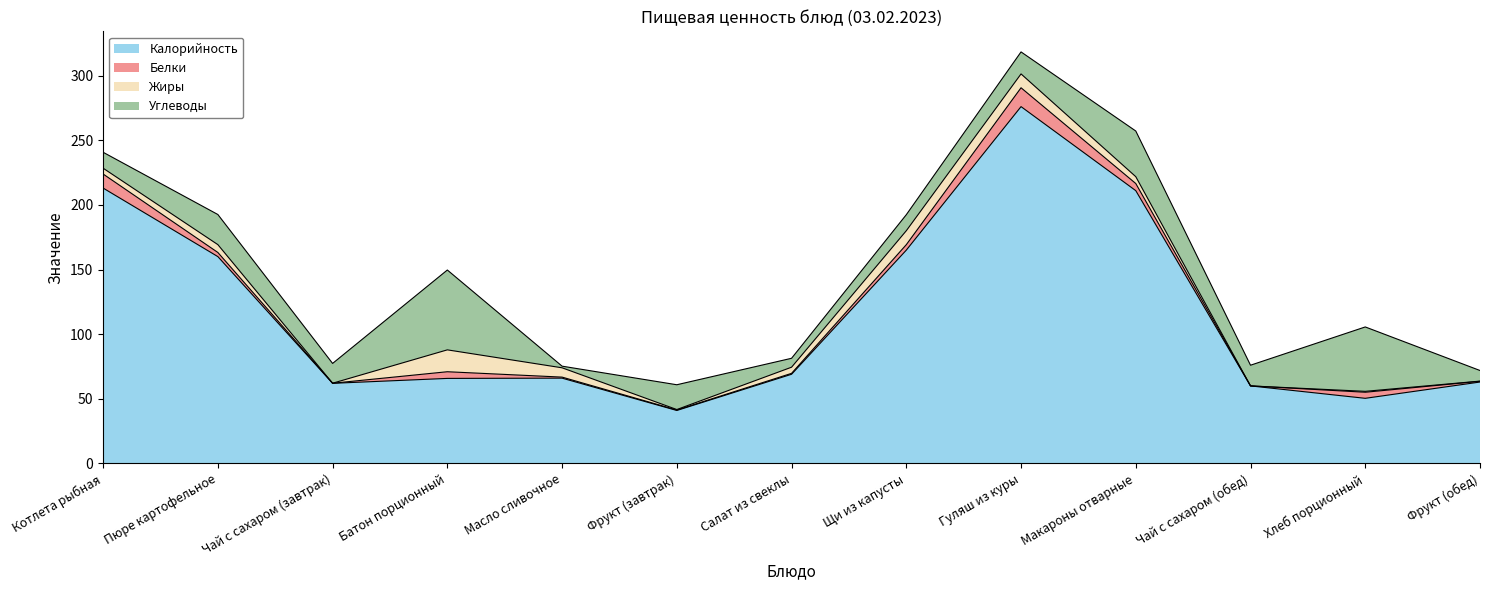

Between Пюре картофельное and Салат из свеклы, which series saw the biggest shift?

Калорийность